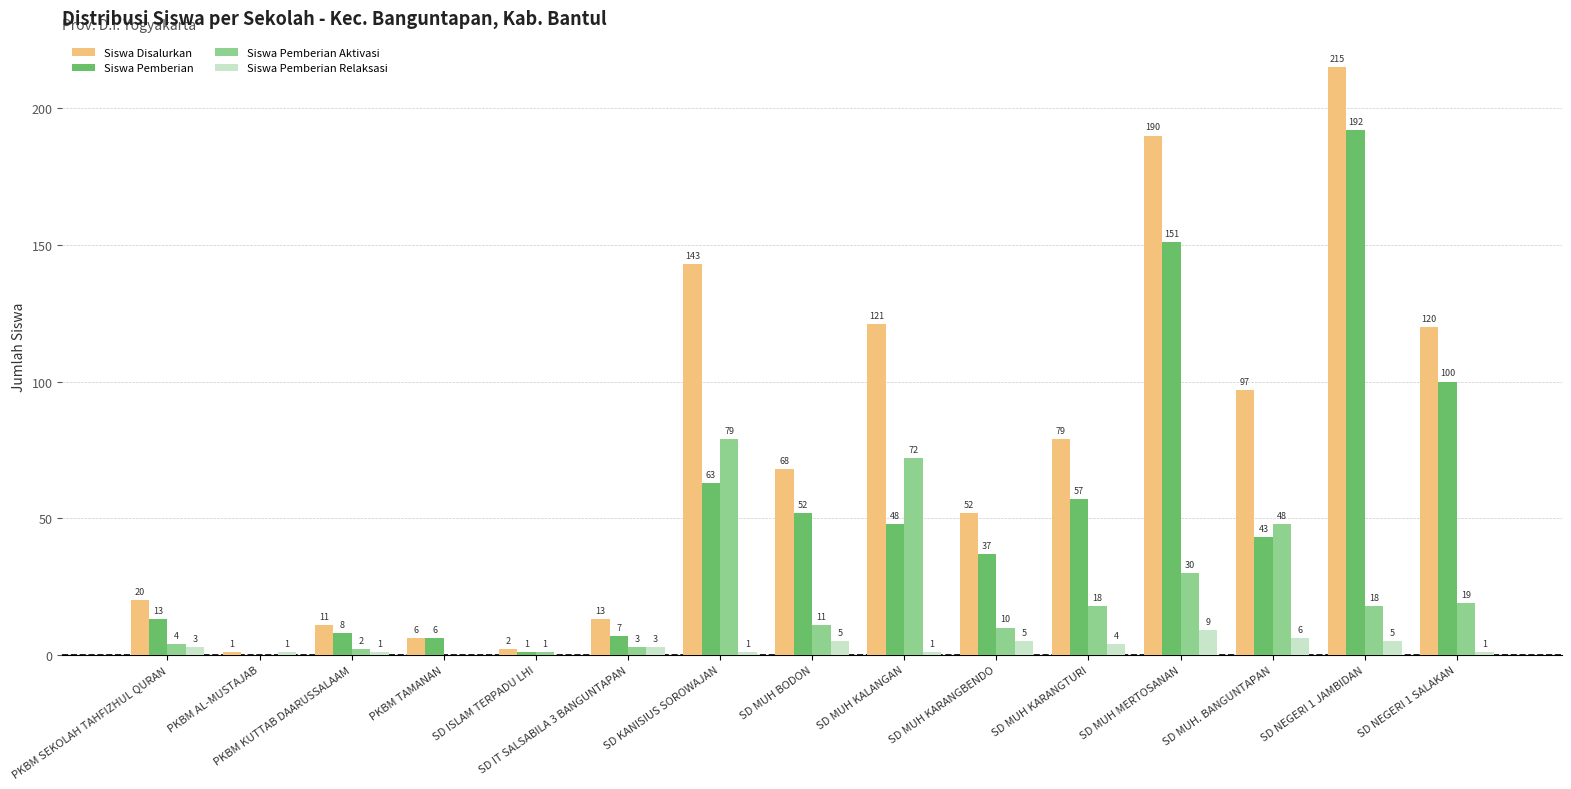

Between SD ISLAM TERPADU LHI and SD MUH. BANGUNTAPAN, which series saw the biggest shift?

Siswa Disalurkan